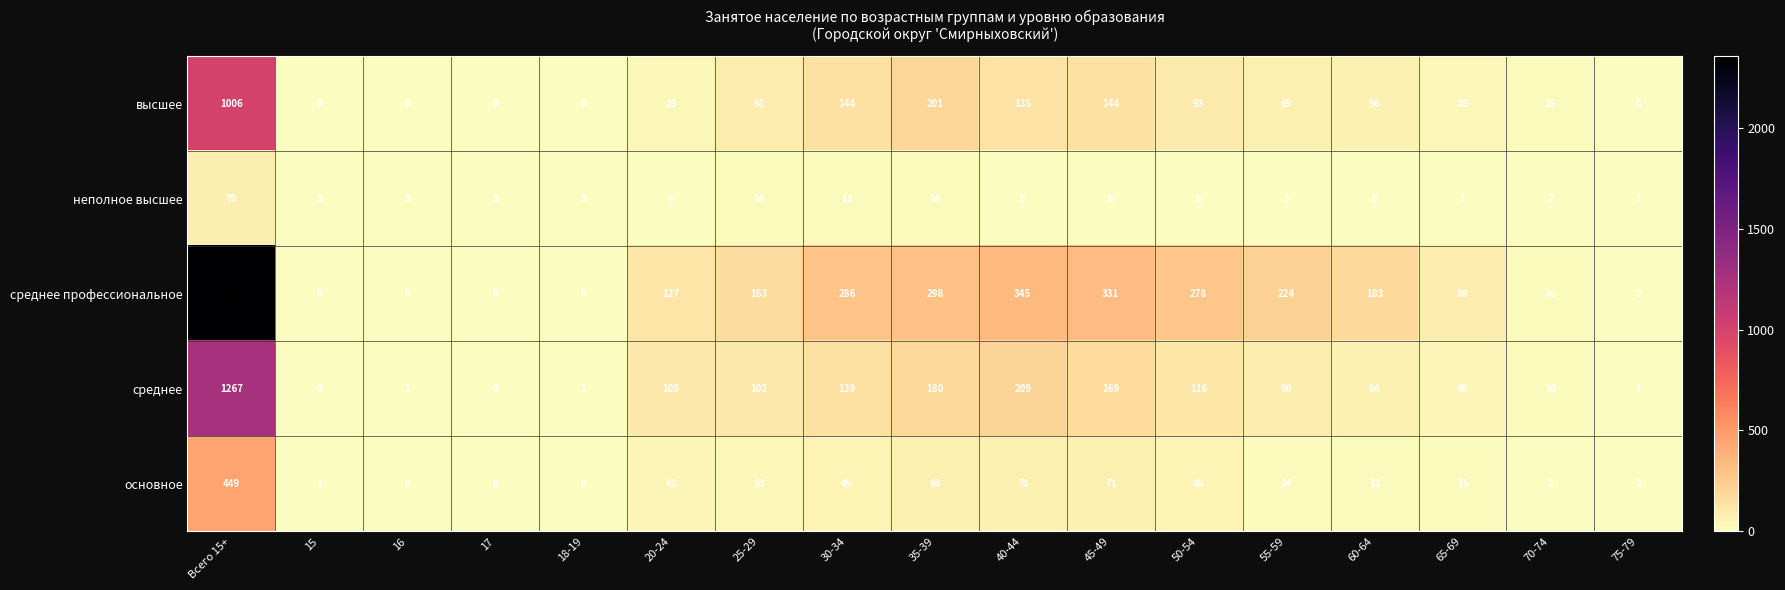

Which category has the highest value in the среднее series?

Всего 15+